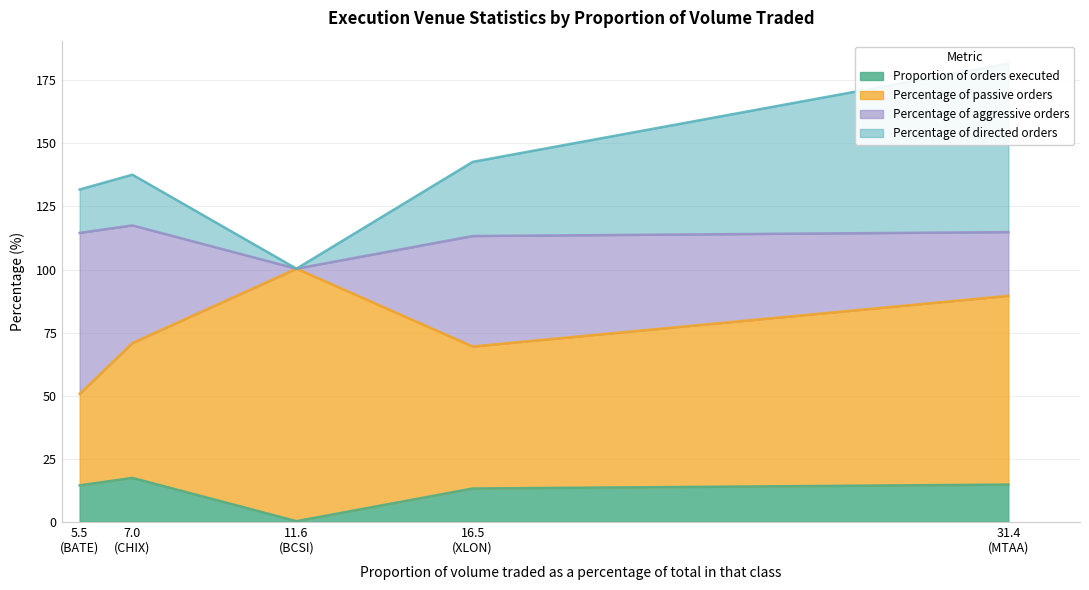

Is it true that Proportion of orders executed equals 23.6 at XLON?

False